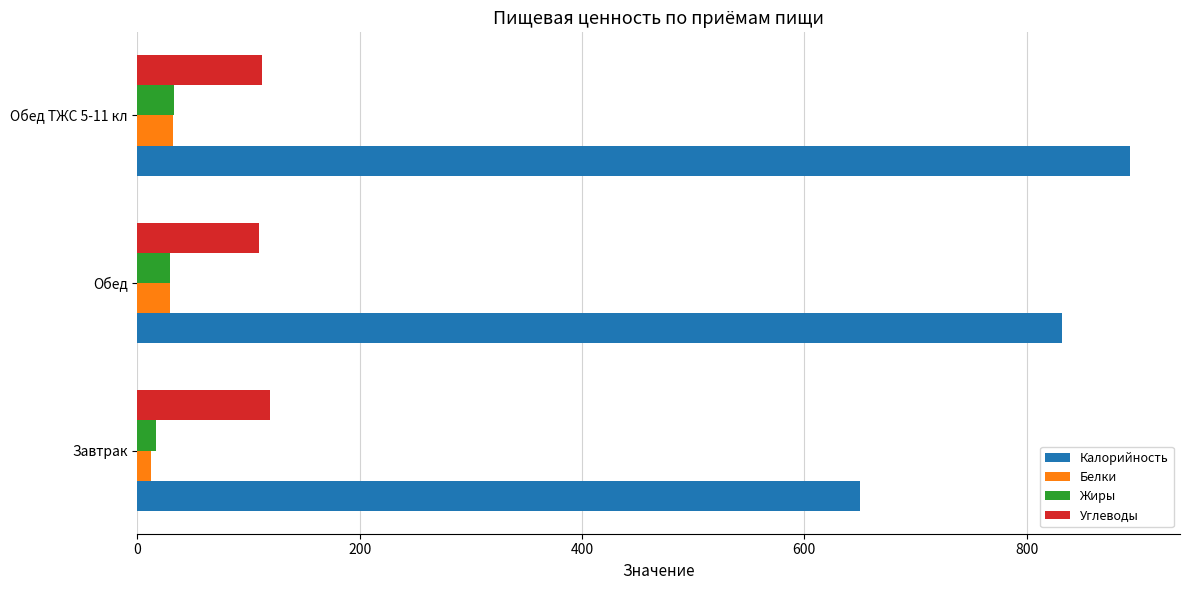

At which label is Углеводы closest to 114?

Обед ТЖС 5-11 кл